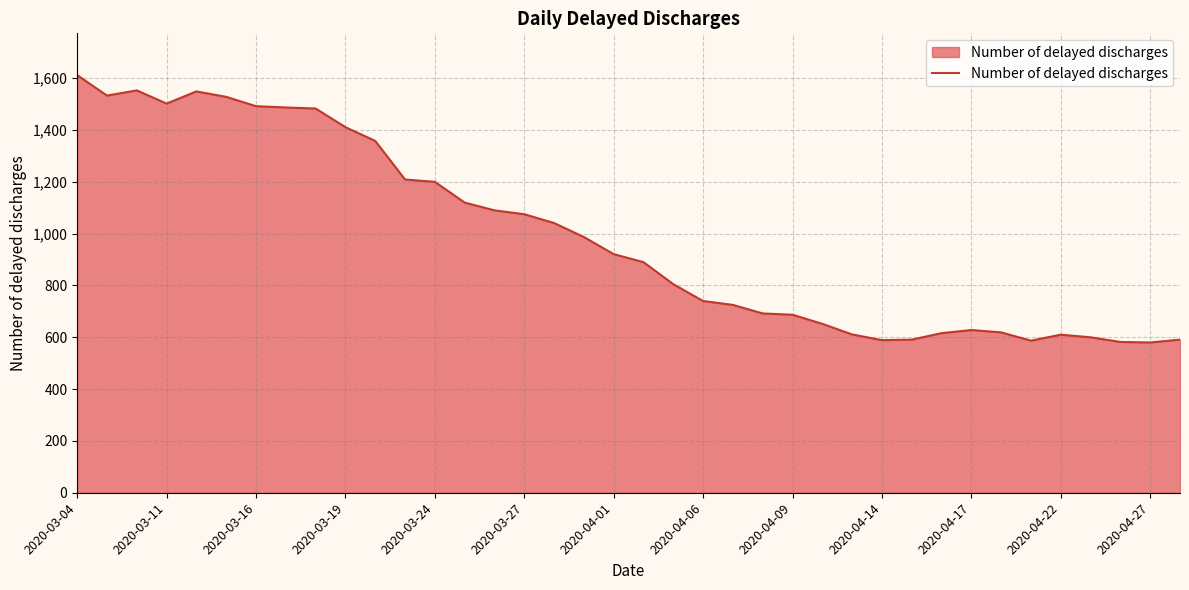

What is the minimum value shown in the chart?

580